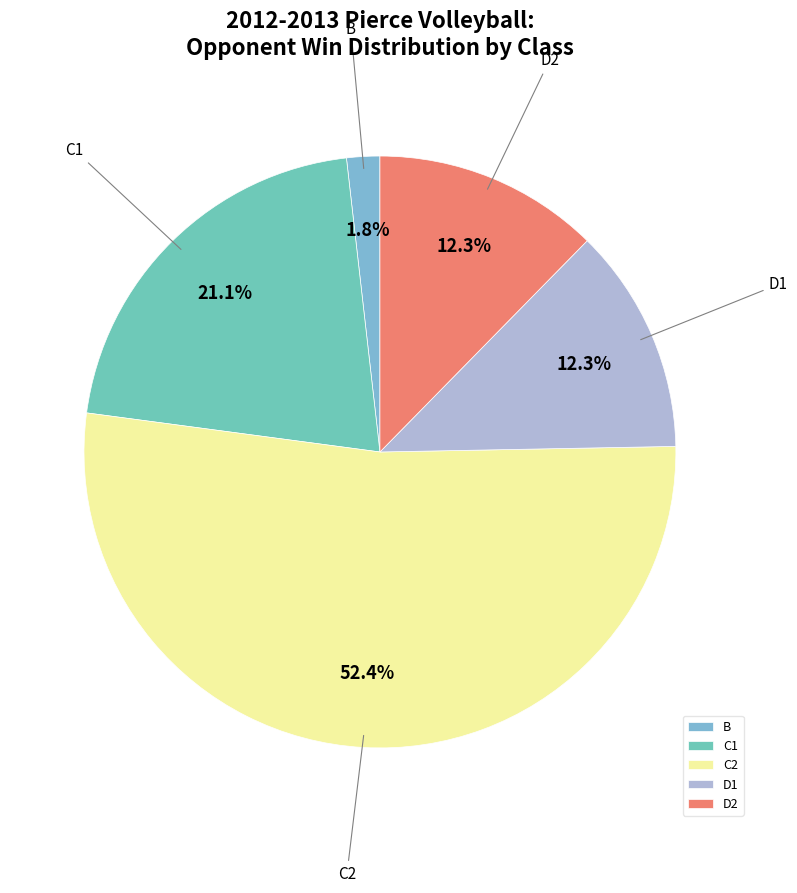

Which slice is the largest?

C2